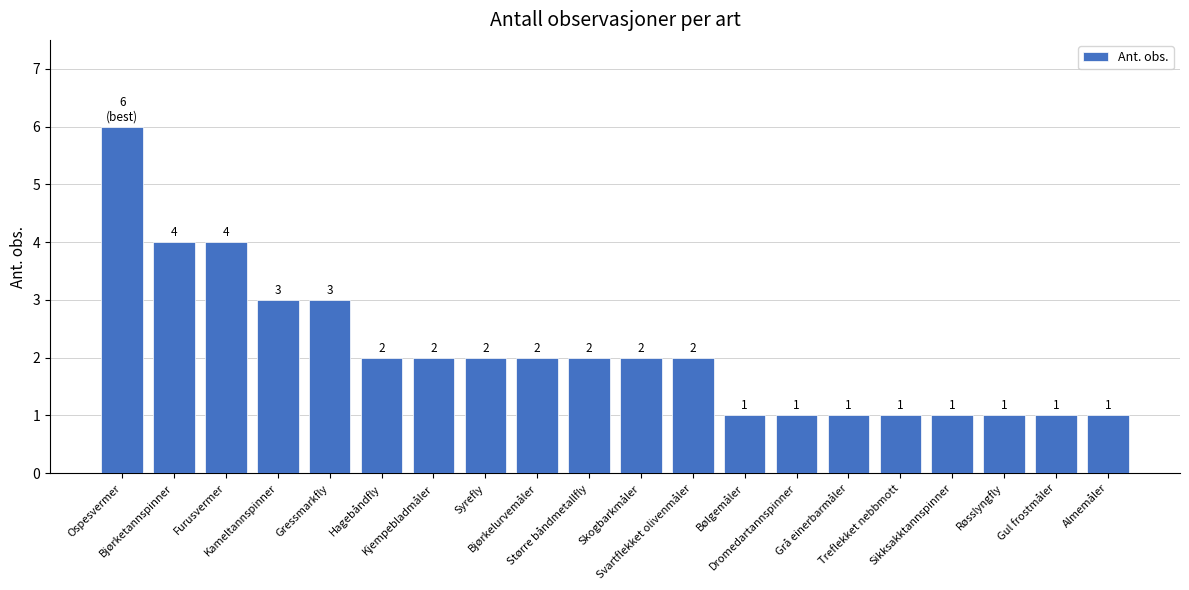

What is the sum of all values?

42